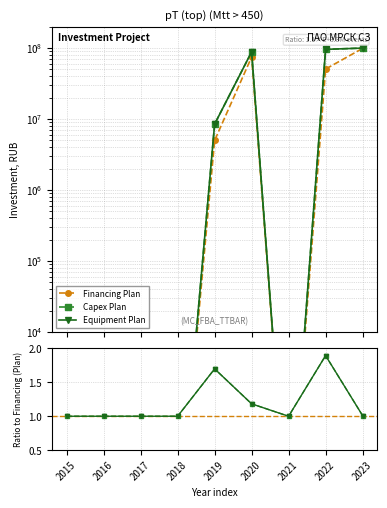

What is the value of the Financing (Plan) point at the 2nd from the left?

10